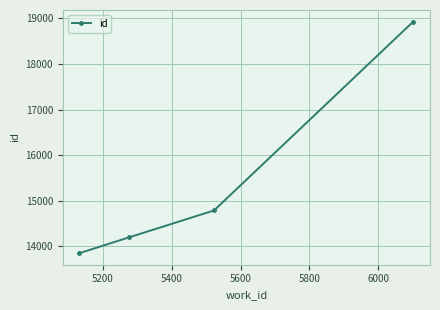

Does the chart have visible grid lines?

Yes